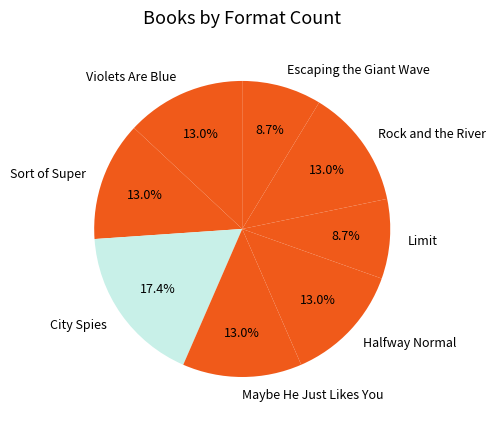

Which slice is the largest?

City Spies